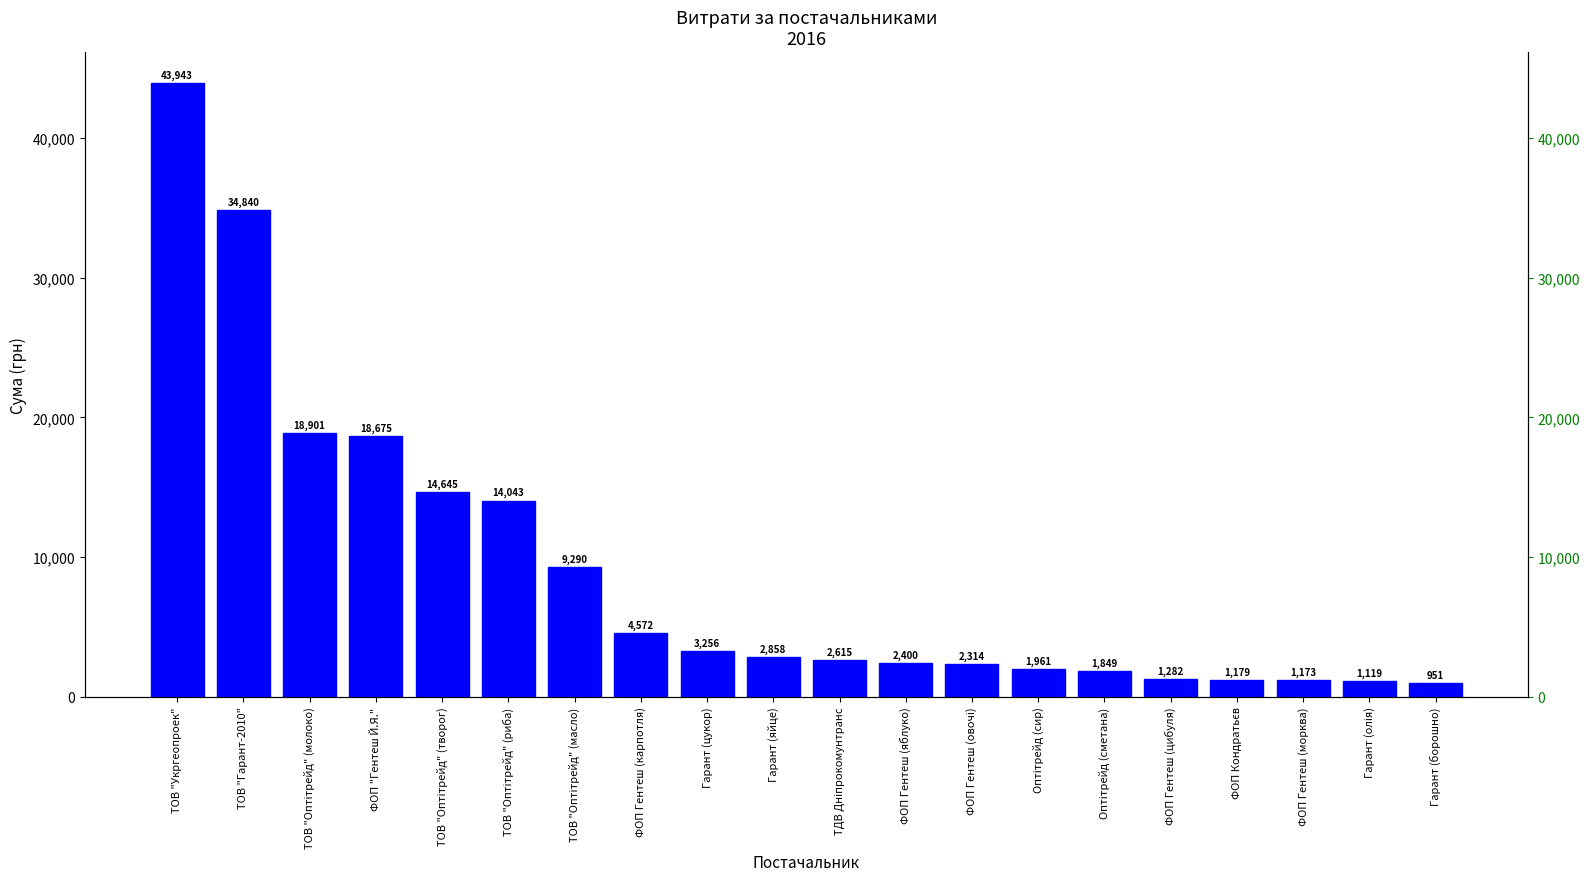

Reading right to left, extract all data points from this chart.

951.0	1119.0	1173.0	1179.0	1282.0	1849.0	1961.0	2314.0	2400.0	2614.6	2858.0	3256.0	4572.0	9290.0	14043.0	14645.0	18675.0	18901.0	34840.0	43943.4